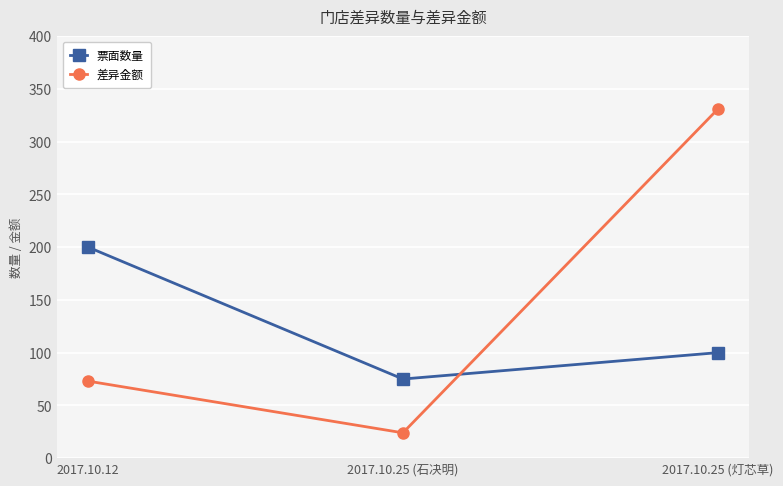

List the series in order of their overall mean, highest first.

差异金额, 票面数量